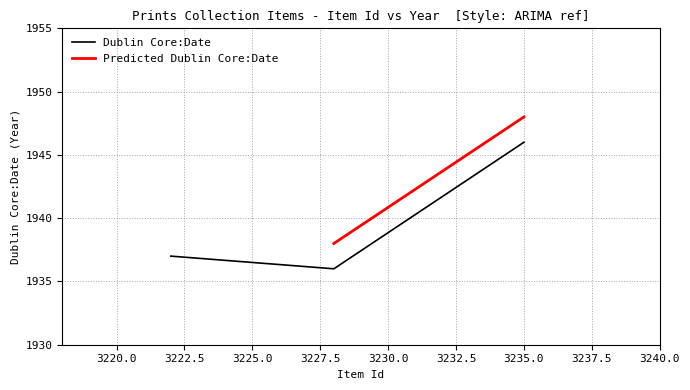

List the labels in order of value, smallest first.

3228, 3222, 3235